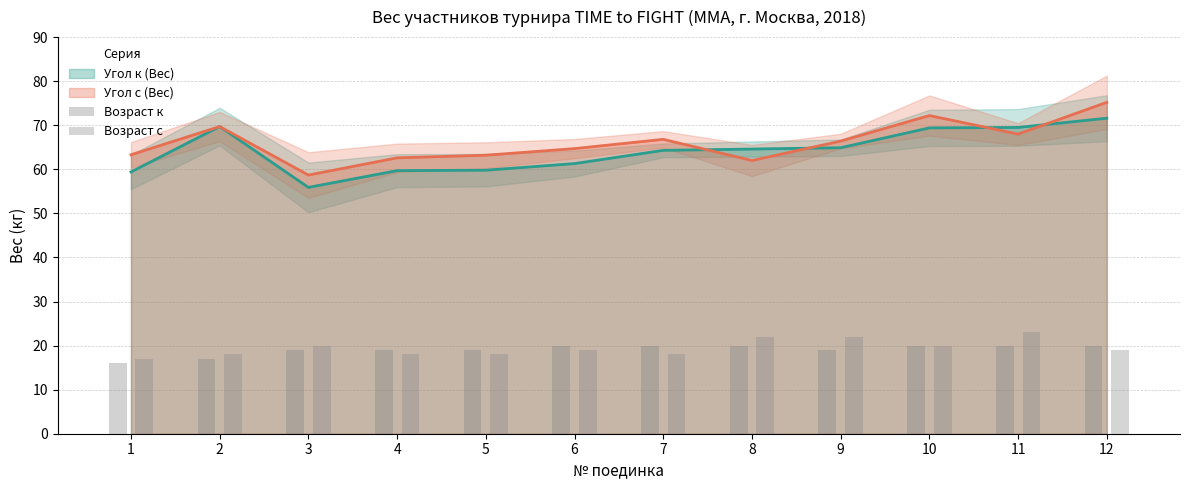

True or false: Угол к (Вес) has a value of 59.8 at 5.

True